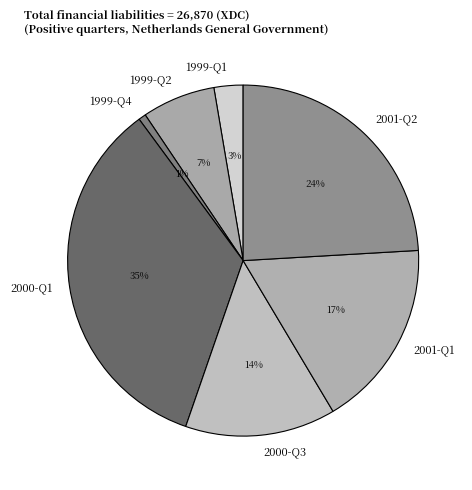

What percentage is the 2000-Q1 slice, to the nearest percent?

35%